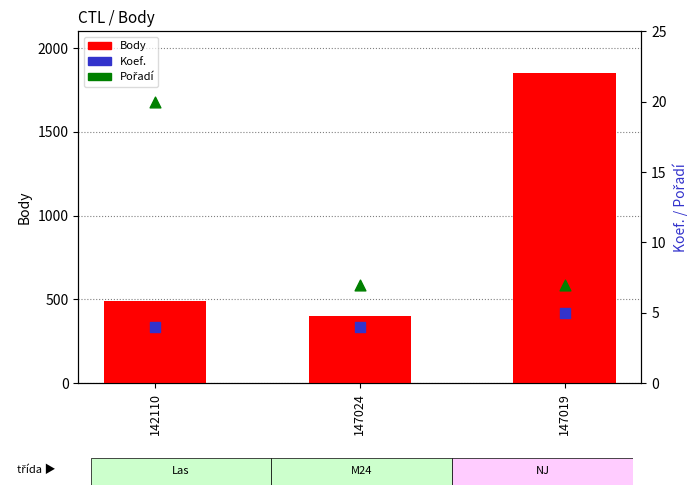

What is the total value across all series at 147019?

1861